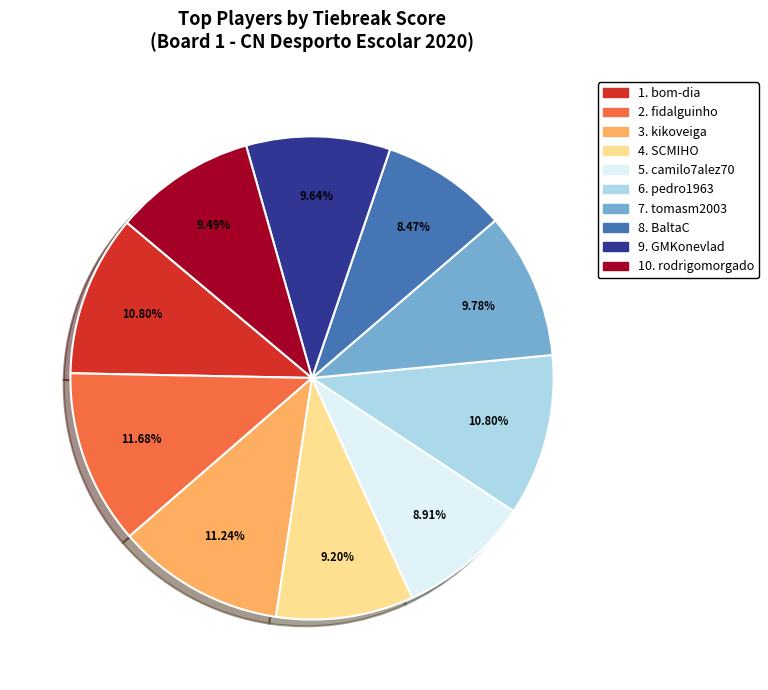

To the nearest percent, what is the difference between the largest and smallest slice percentages?

3%